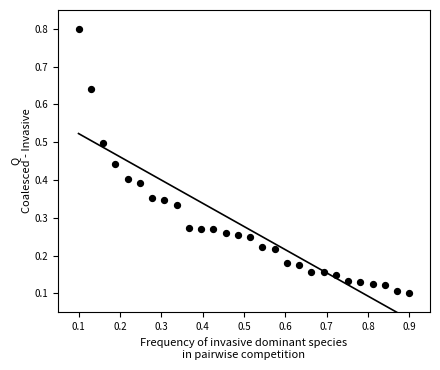

What is the range of X values (max minus min)?

0.8